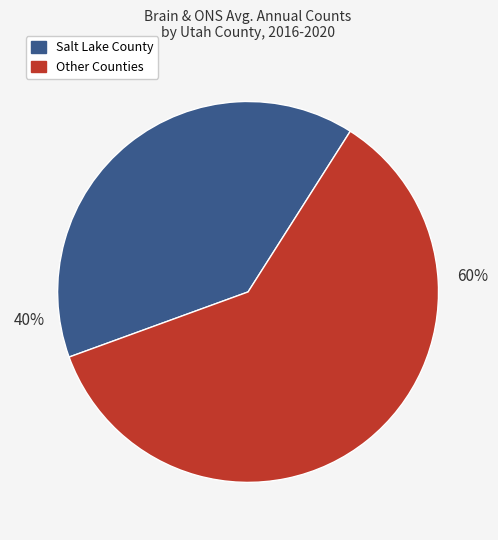

Which has a higher value, Salt Lake County or Other Counties?

Other Counties